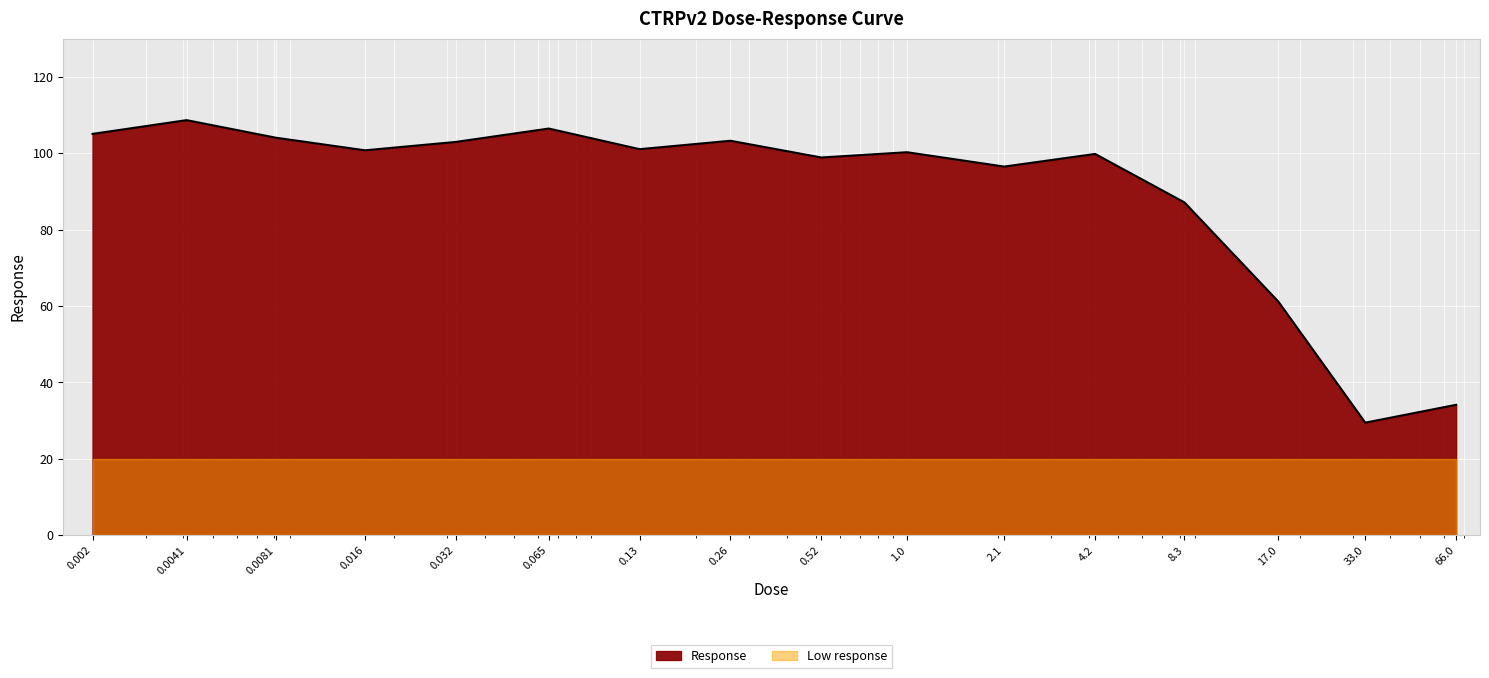

Rank the categories by value from highest to lowest.

0.0041, 0.065, 0.002, 0.0081, 0.26, 0.032, 0.13, 0.016, 1.0, 4.2, 0.52, 2.1, 8.3, 17.0, 66.0, 33.0